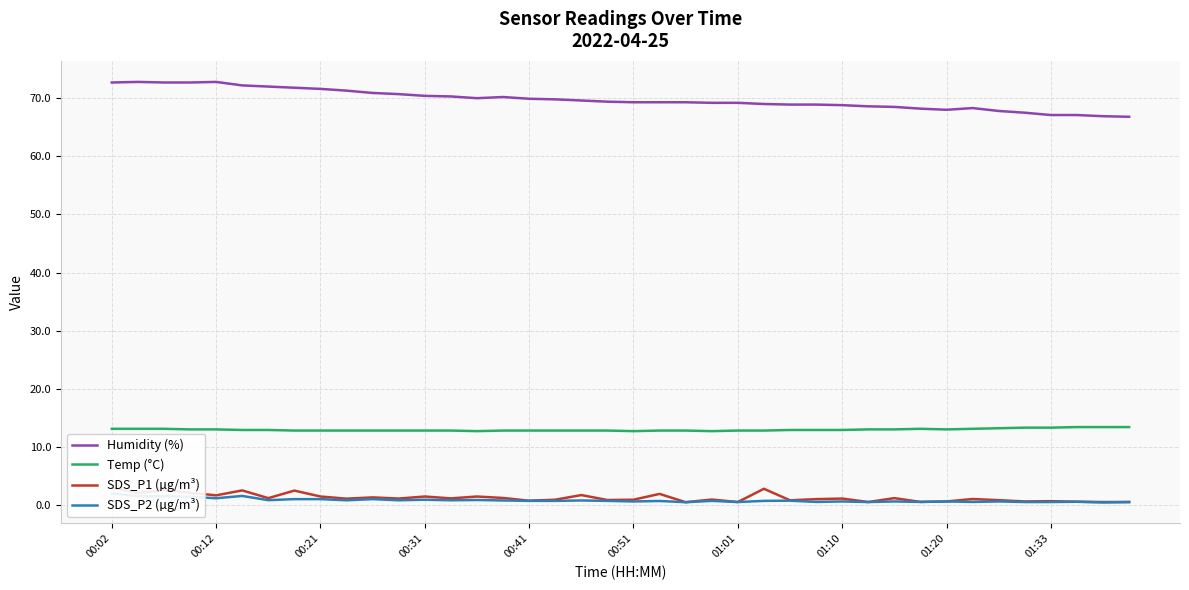

The Humidity (%) series shows 69.4 at 19. True or false?

True